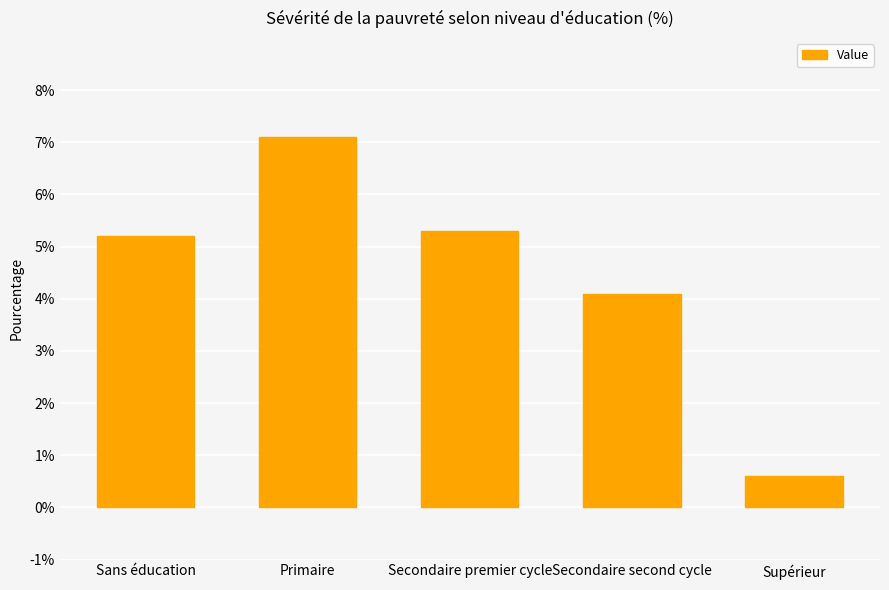

Where is the data nearest to the value 3?

Secondaire second cycle